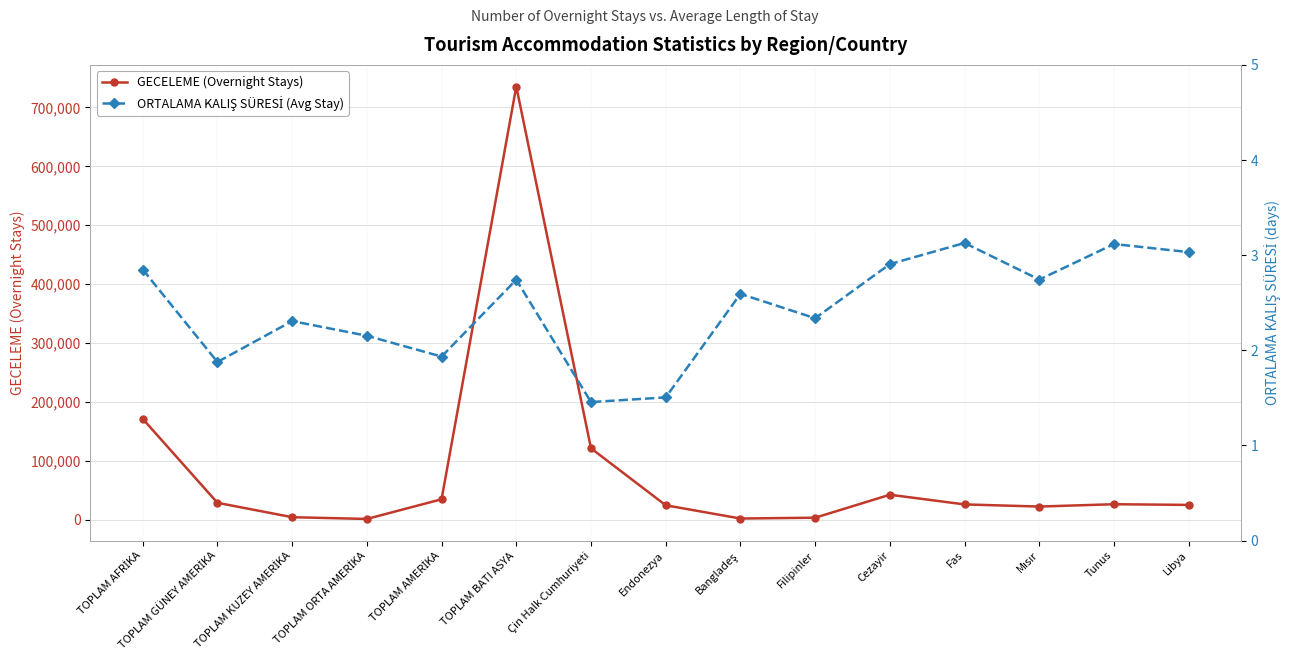

At which category does ORTALAMA KALIŞ SÜRESİ (Avg Stay) reach its first local peak?

TOPLAM KUZEY AMERİKA